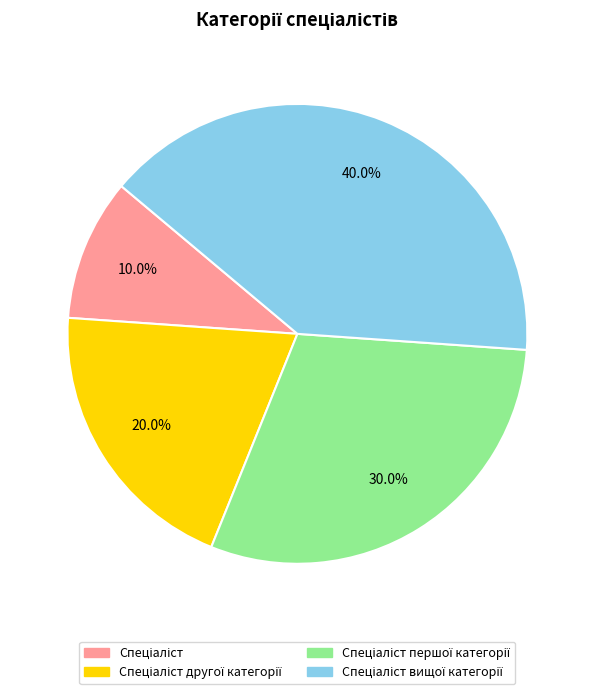

Is there a majority slice in this chart?

No